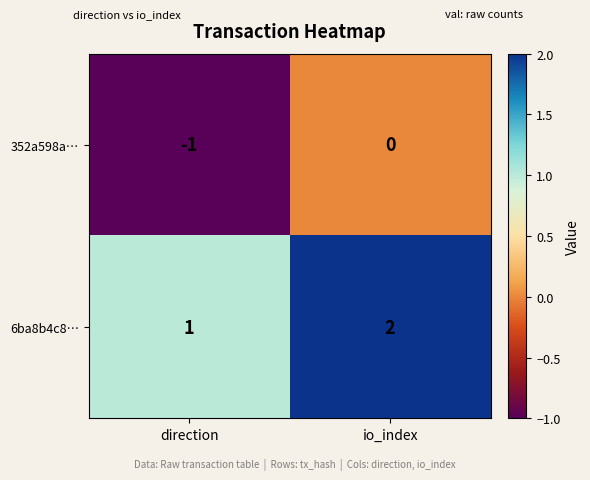

Reading right to left, extract all data points from this chart.

352a598a…: io_index=0	direction=-1
6ba8b4c8…: io_index=2	direction=1